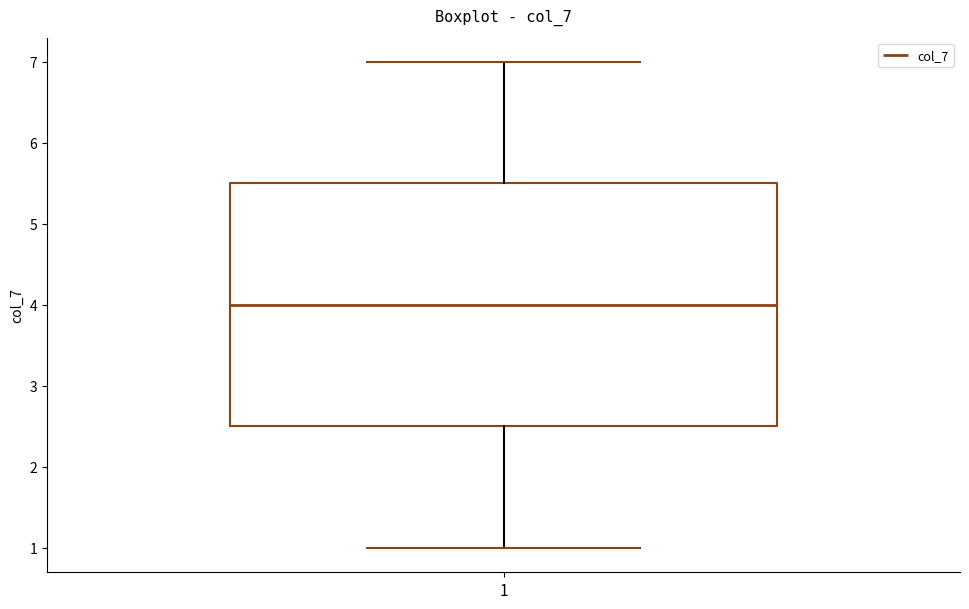

Transcribe this box plot: give where the median line is, the range the box spans, and where the two whiskers end, as read against the y-axis. The values are not printed on the chart, so give them approximately, as read against the axis.

median 4.0, box 2.5 to 5.5, whiskers 1.0 to 7.0